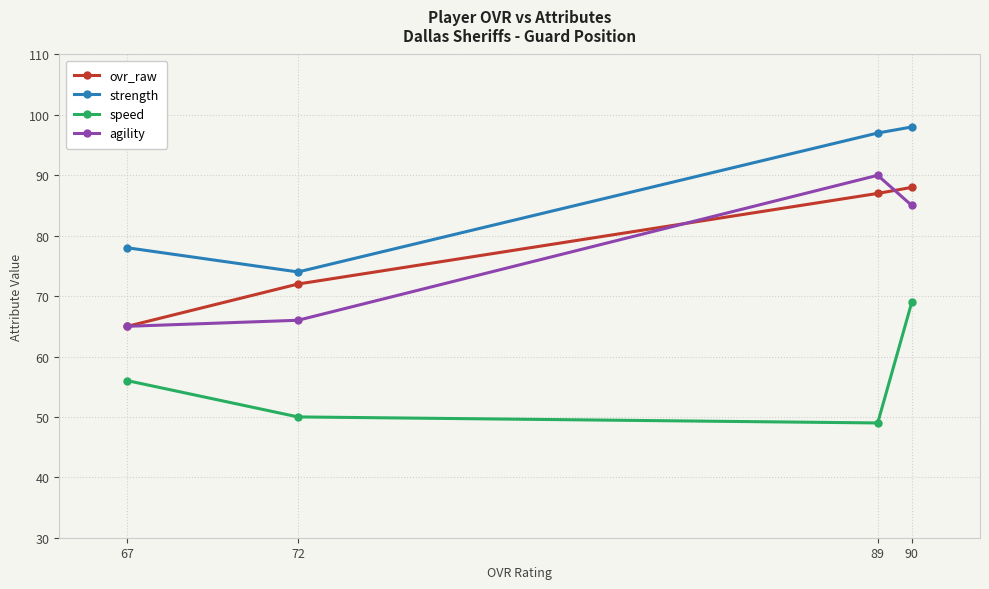

True or false: speed and agility cross at least once.

False